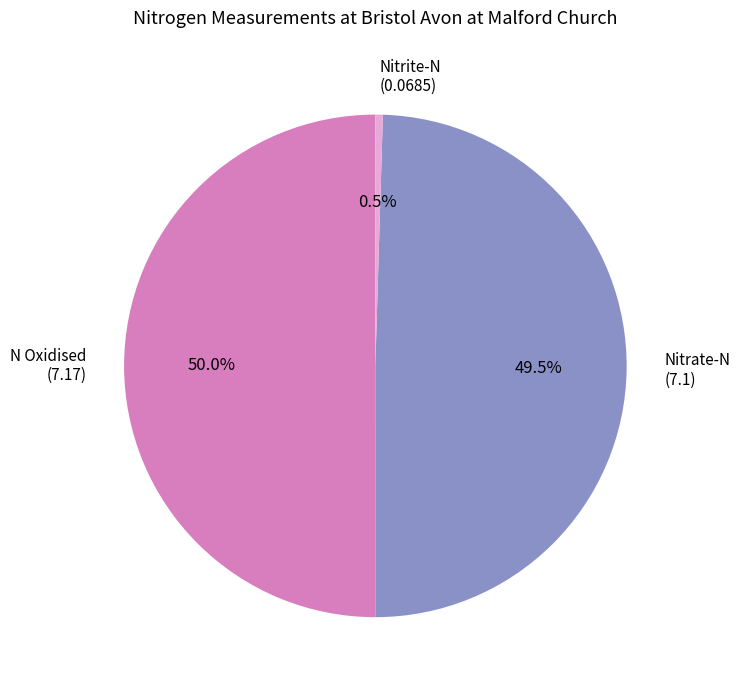

True or false: Nitrate-N accounts for 59% of the total.

False